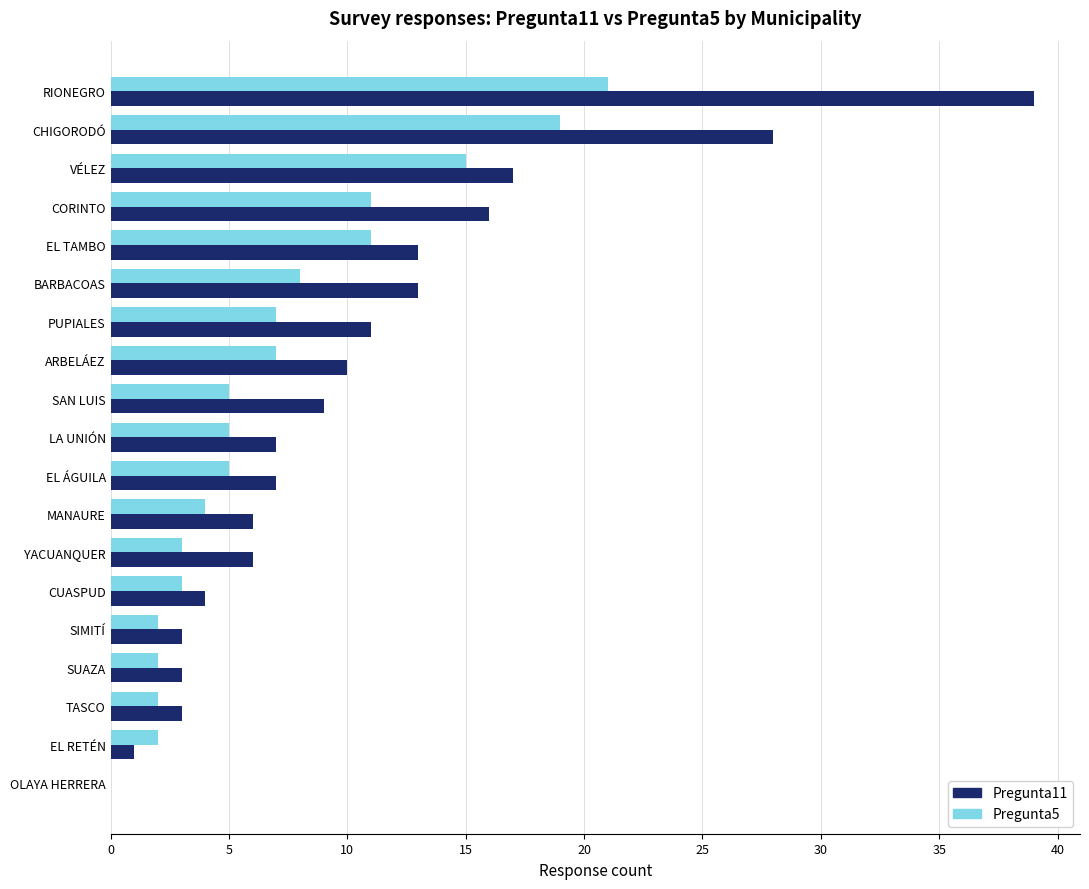

Which series changed the most between SIMITÍ and YACUANQUER?

Pregunta11